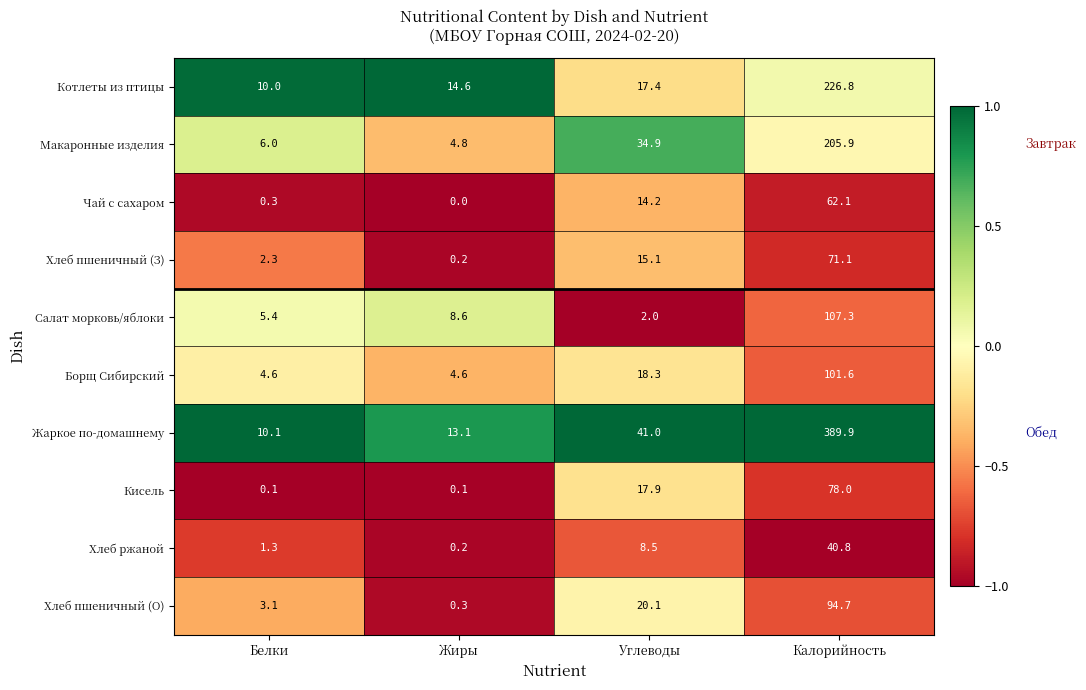

At which label is Хлеб ржаной closest to 20?

Углеводы